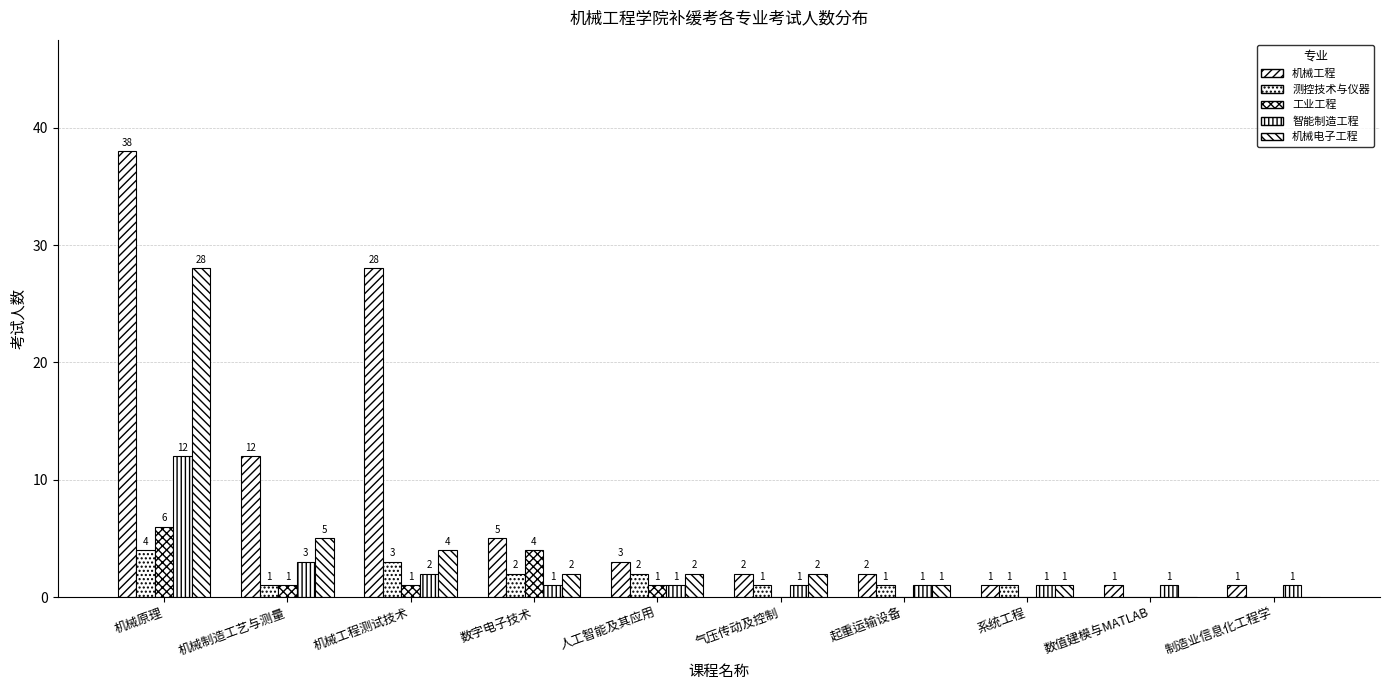

Reading left to right, extract all data points from this chart.

机械工程: 机械原理=38	机械制造工艺与测量=12	机械工程测试技术=28	数字电子技术=5	人工智能及其应用=3	气压传动及控制=2	起重运输设备=2	系统工程=1	数值建模与MATLAB=1	制造业信息化工程学=1
测控技术与仪器: 机械原理=4	机械制造工艺与测量=1	机械工程测试技术=3	数字电子技术=2	人工智能及其应用=2	气压传动及控制=1	起重运输设备=1	系统工程=1	数值建模与MATLAB=0	制造业信息化工程学=0
工业工程: 机械原理=6	机械制造工艺与测量=1	机械工程测试技术=1	数字电子技术=4	人工智能及其应用=1	气压传动及控制=0	起重运输设备=0	系统工程=0	数值建模与MATLAB=0	制造业信息化工程学=0
智能制造工程: 机械原理=12	机械制造工艺与测量=3	机械工程测试技术=2	数字电子技术=1	人工智能及其应用=1	气压传动及控制=1	起重运输设备=1	系统工程=1	数值建模与MATLAB=1	制造业信息化工程学=1
机械电子工程: 机械原理=28	机械制造工艺与测量=5	机械工程测试技术=4	数字电子技术=2	人工智能及其应用=2	气压传动及控制=2	起重运输设备=1	系统工程=1	数值建模与MATLAB=0	制造业信息化工程学=0